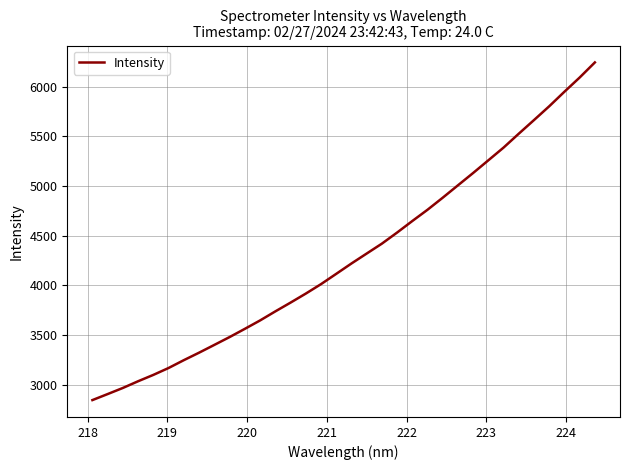

What is the greatest value displayed?

6245.6